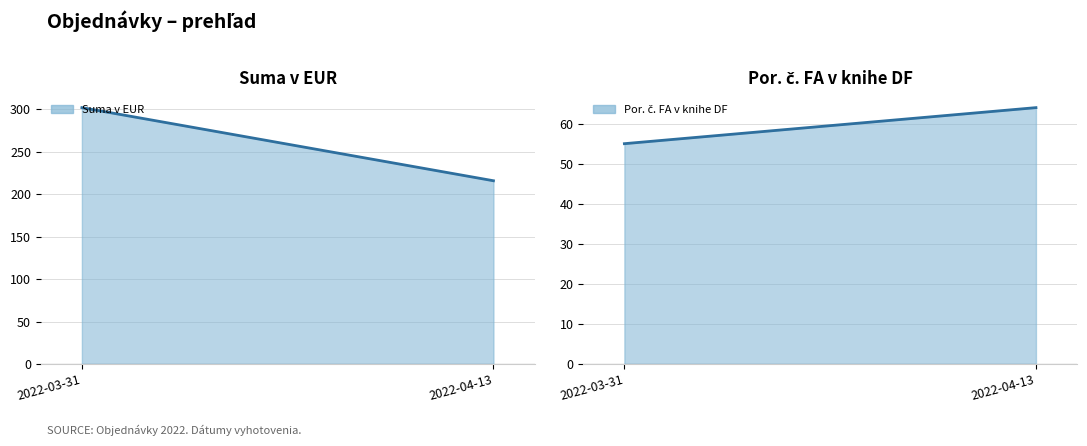

Which series changed the most between 2022-03-31 and 2022-04-13?

Suma v EUR